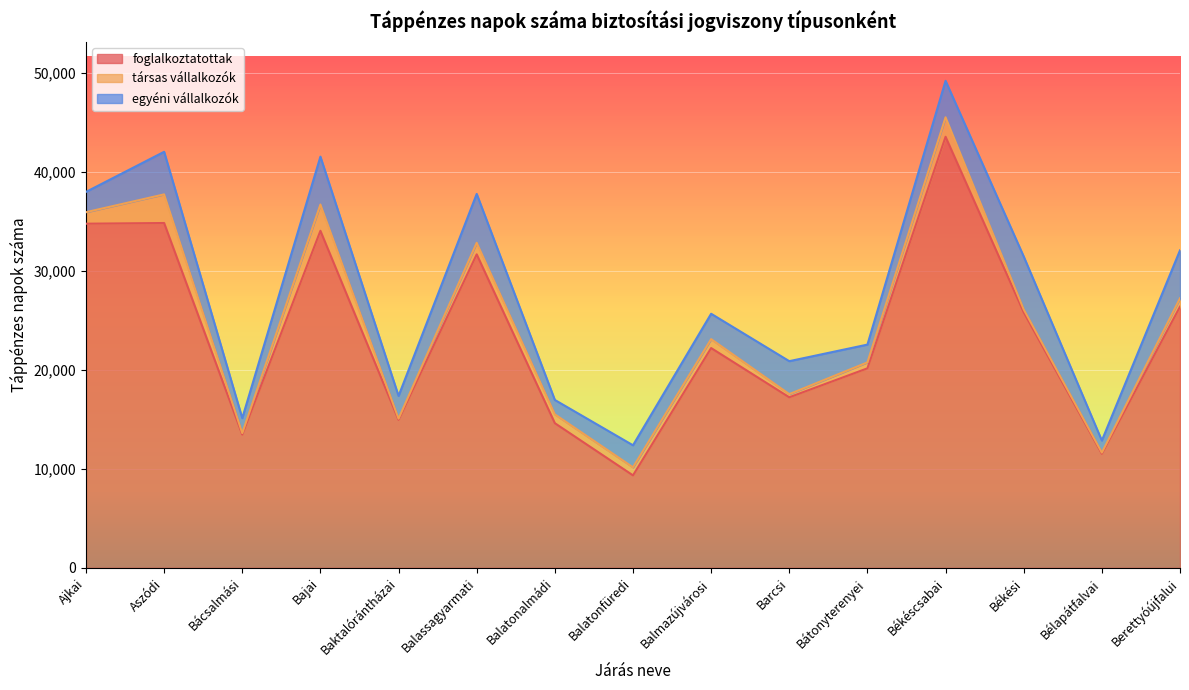

Does the chart display data point markers on the line(s)?

No